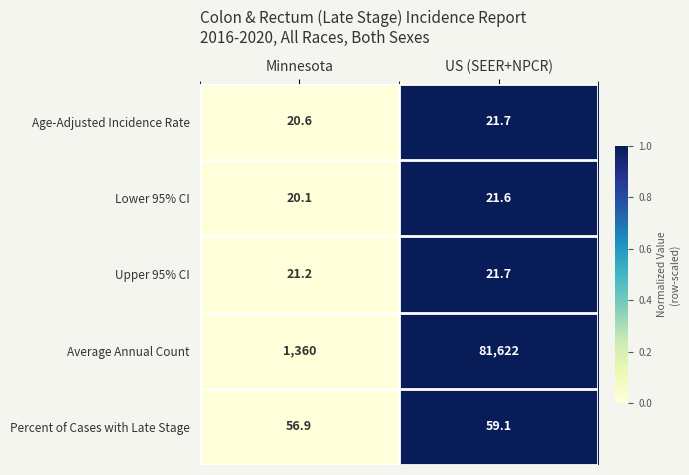

What is the total value across all series at Minnesota?

1478.8